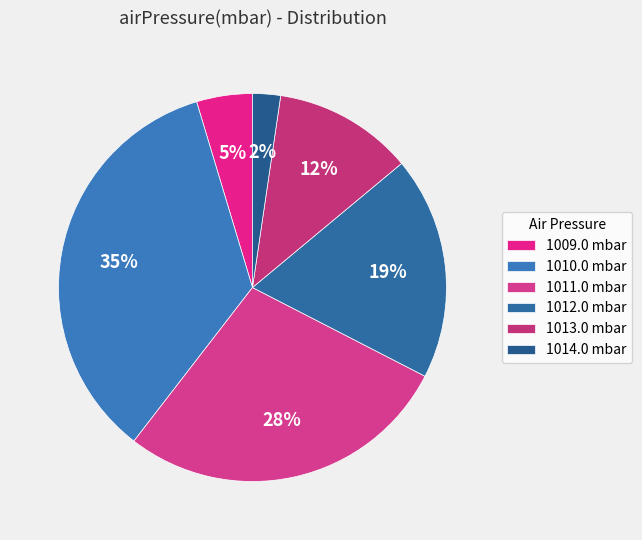

What is the smallest slice in the pie chart?

1014.0 mbar